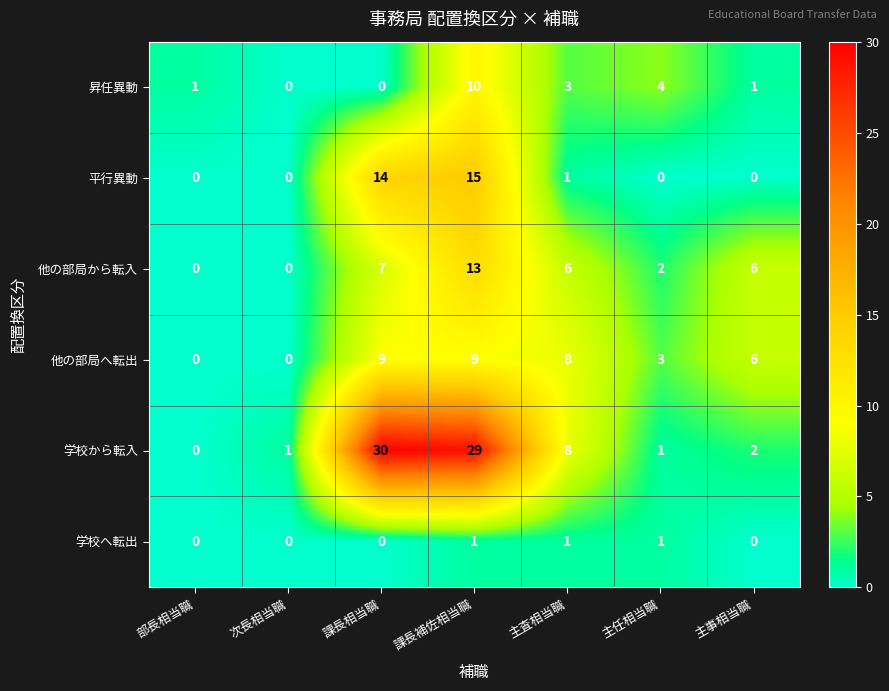

How many data points in 他の部局から転入 are less than 6?

3